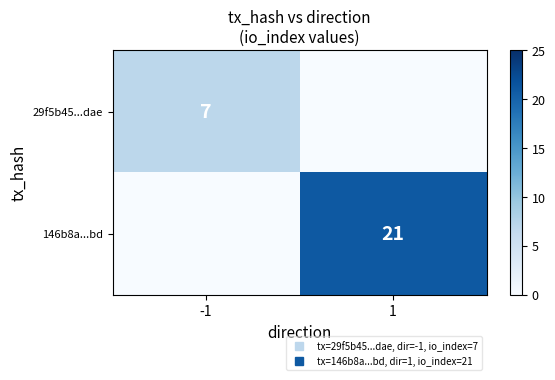

True or false: 29f5b45...dae has a value of 4 at 1.

False